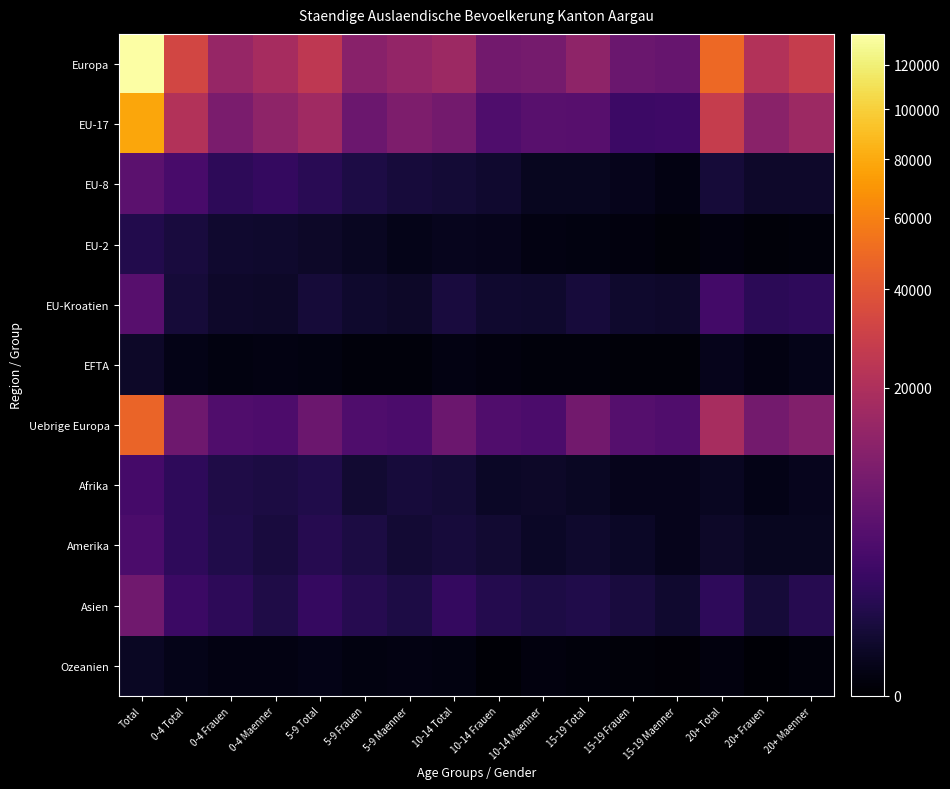

Between 0-4 Frauen and 15-19 Frauen, which series saw the biggest shift?

Europa